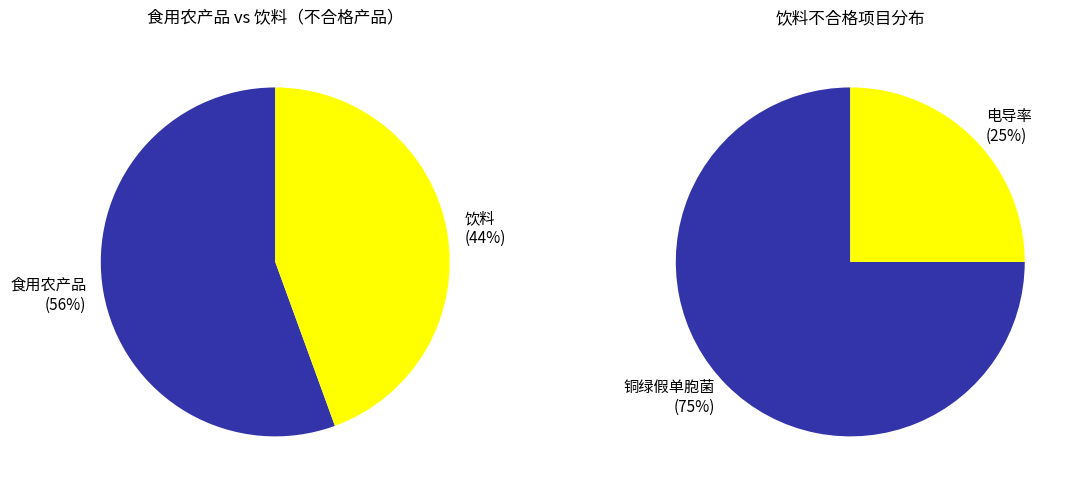

Approximately how many times larger is the value at 食用农产品 compared to 饮料?

1.2